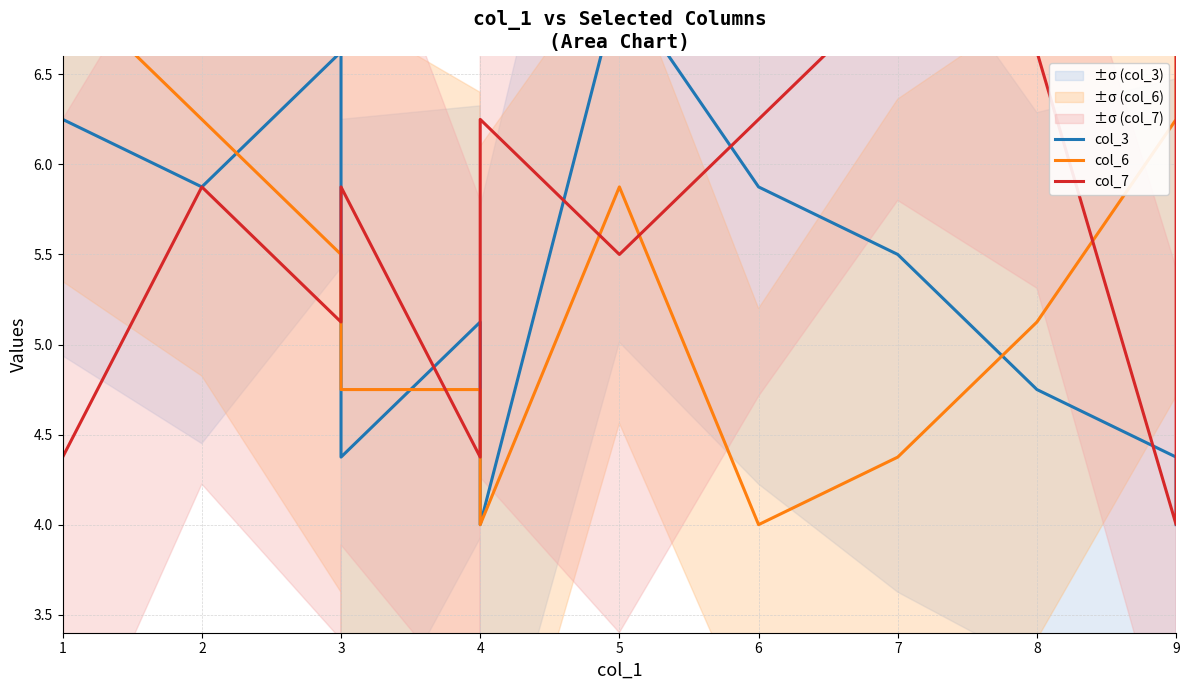

Does the chart have visible grid lines?

Yes